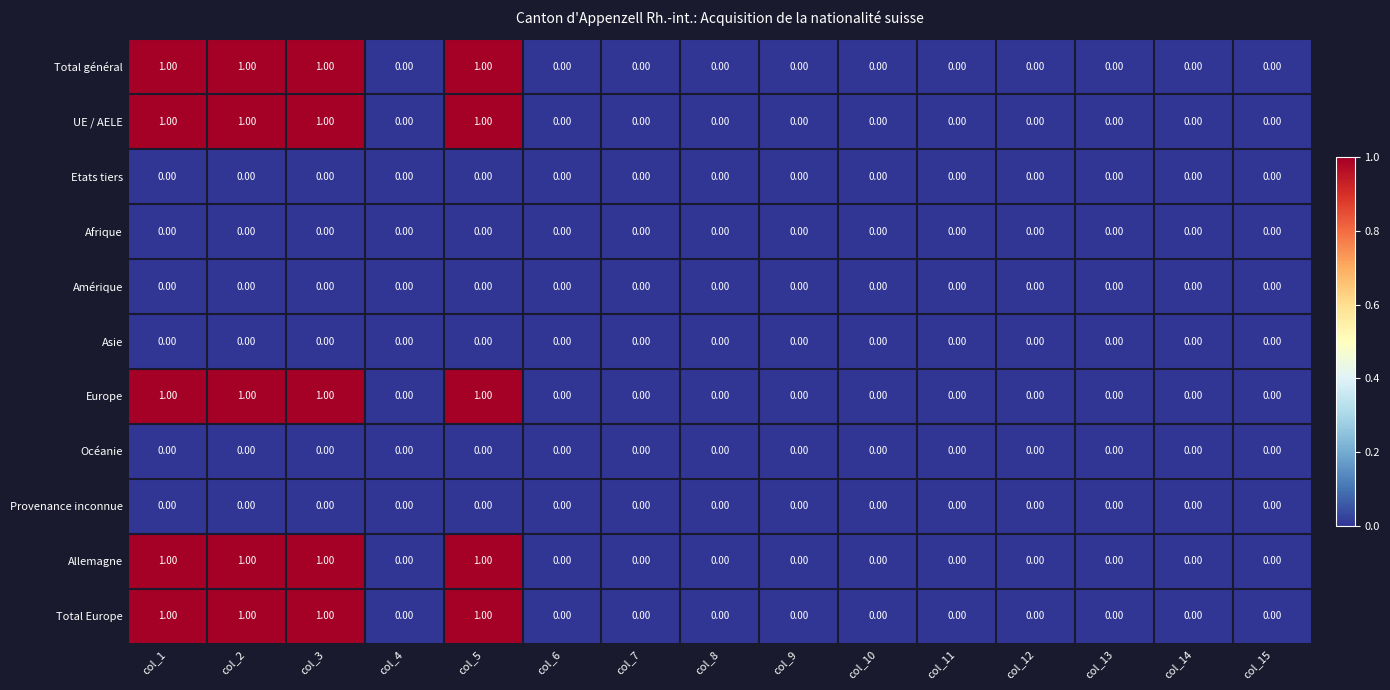

What is the total value across all series at col_2?

5